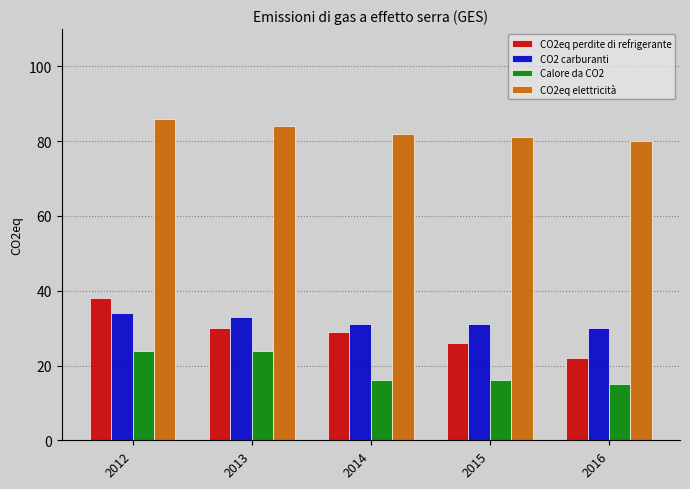

True or false: Calore da CO2 has a value of 8 at 2016.

False